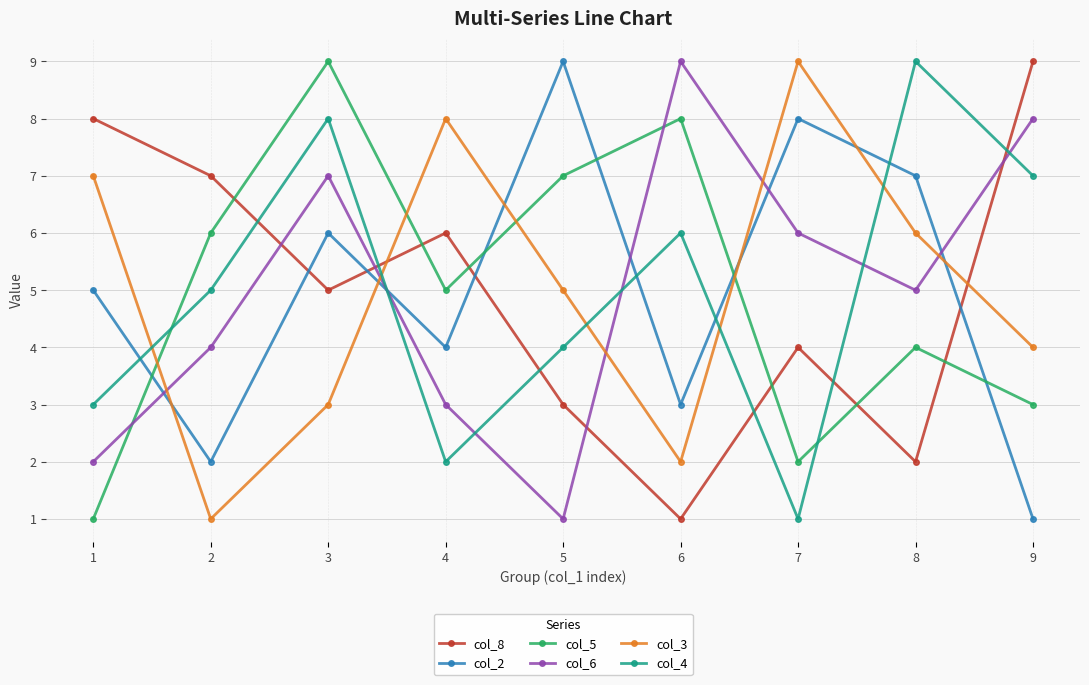

What is the maximum value shown in the chart?

9